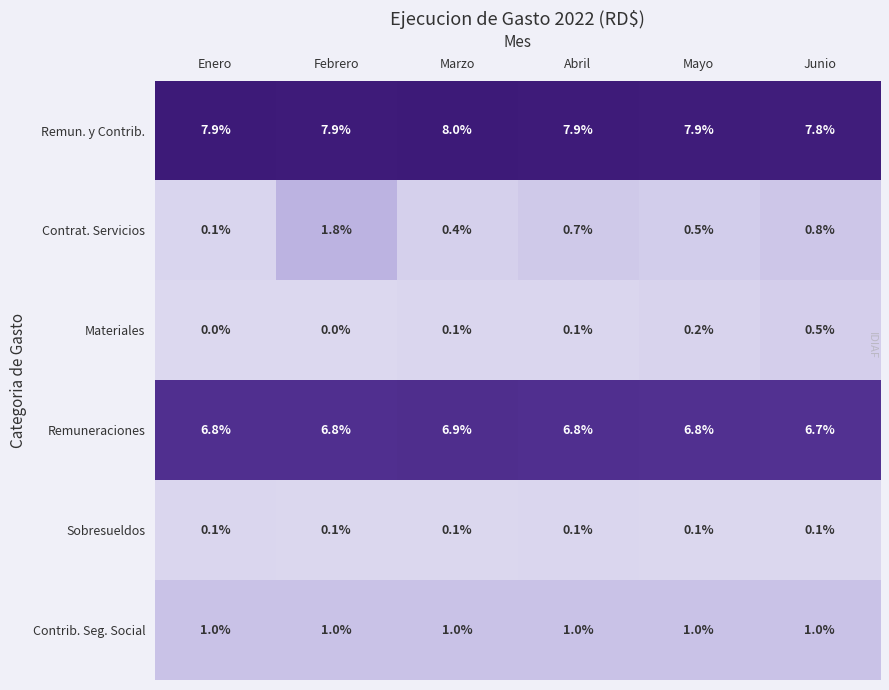

What is the maximum value for Contrib. Seg. Social?

1.0